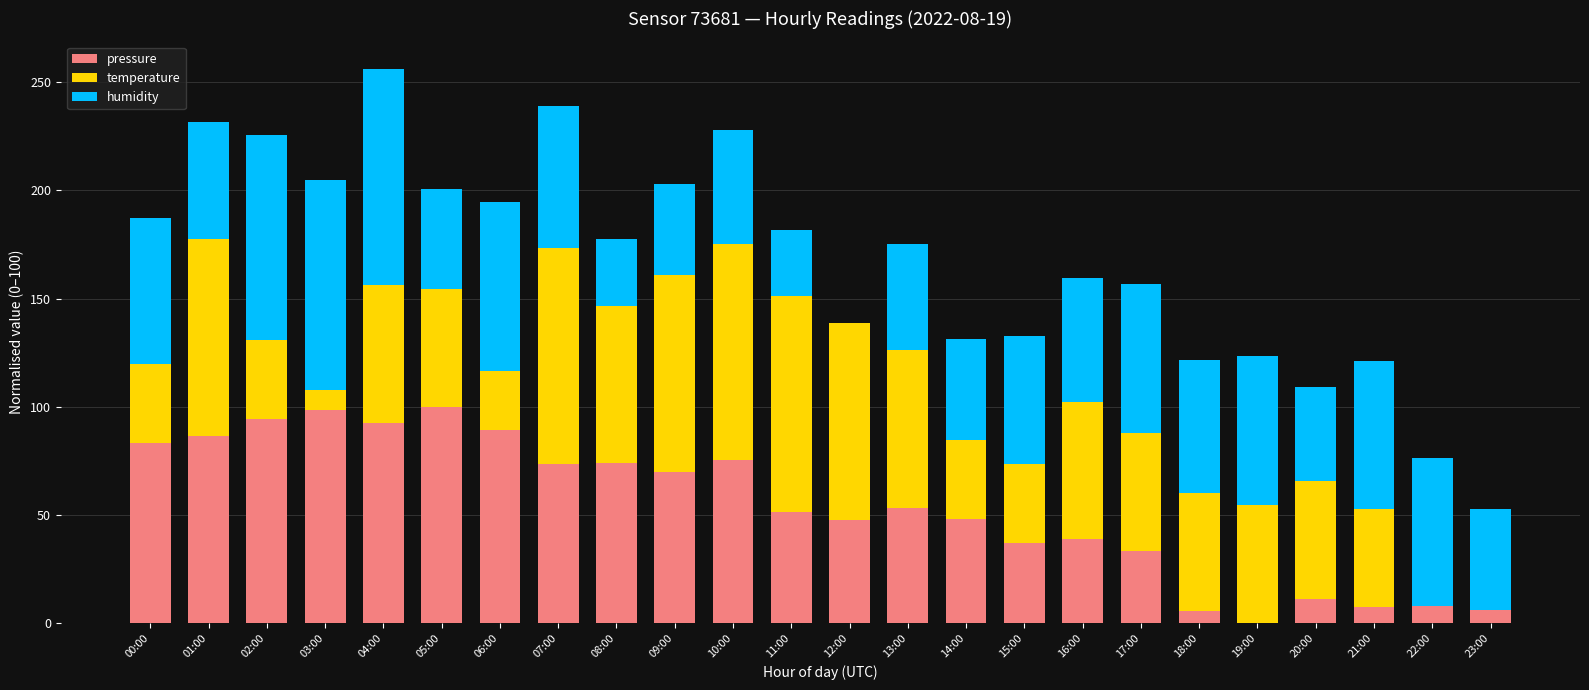

Is it true that pressure equals 48.3 at 14:00?

True